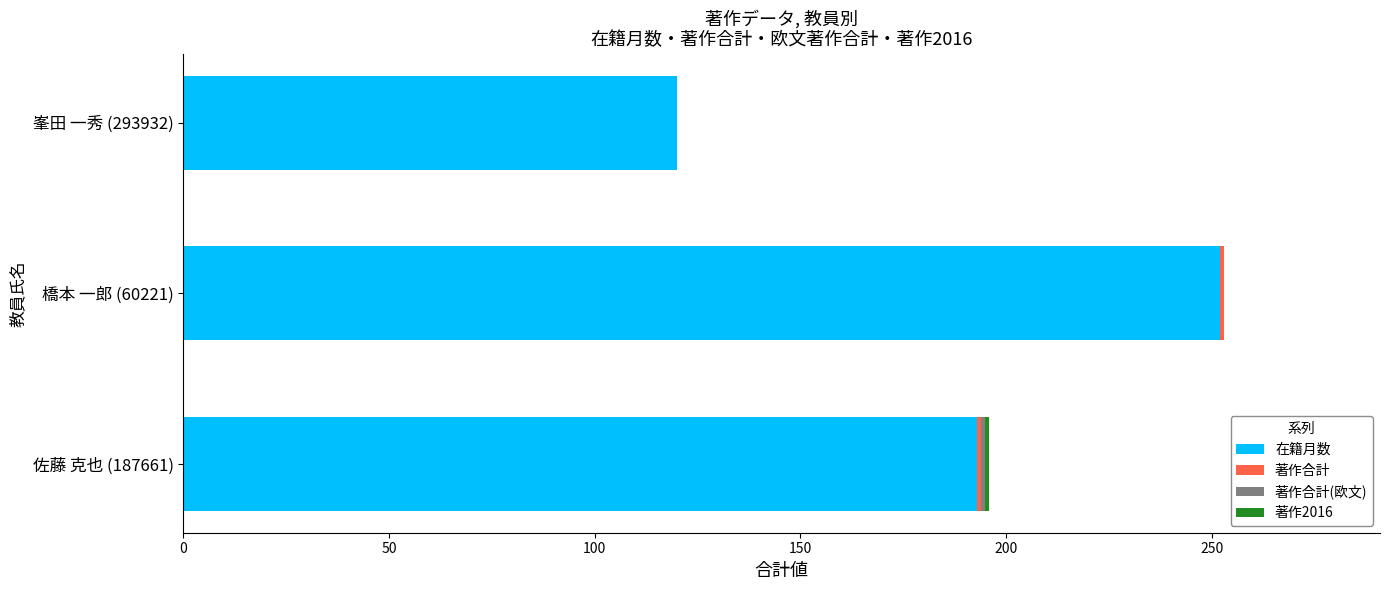

What is the highest value of the 在籍月数 series?

252